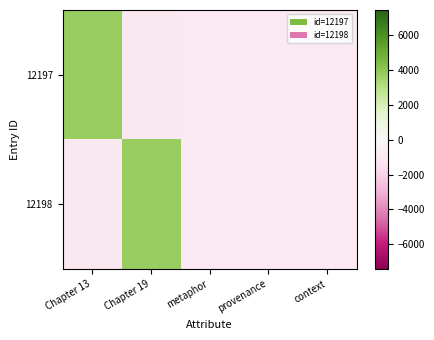

At which category is the sum across all series the highest?

Chapter 13